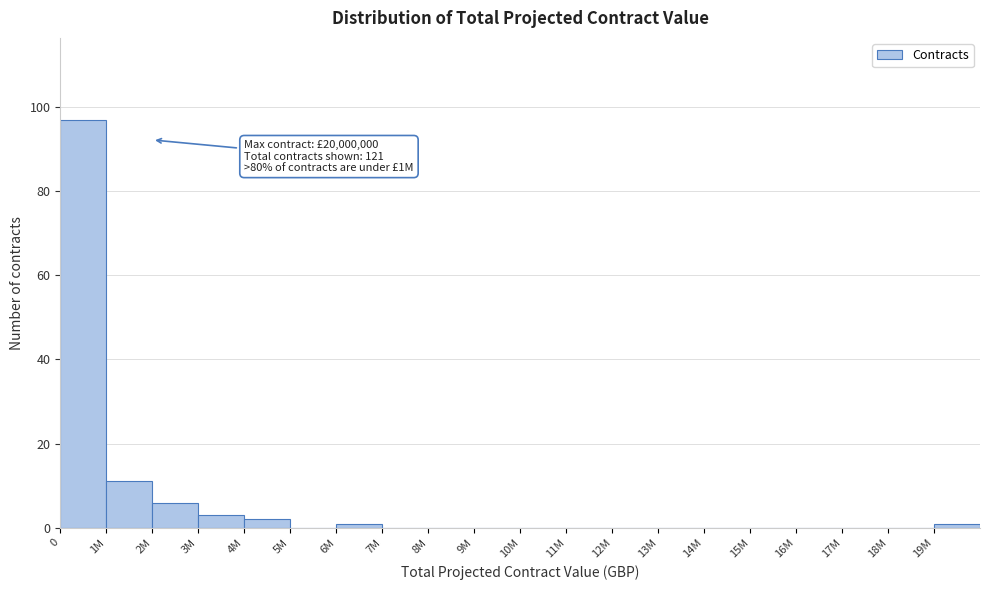

Reading left to right, list all the values displayed in this chart.

0=97	1M=11	2M=6	3M=3	4M=2	5M=0	6M=1	7M=0	8M=0	9M=0	10M=0	11M=0	12M=0	13M=0	14M=0	15M=0	16M=0	17M=0	18M=0	19M=1